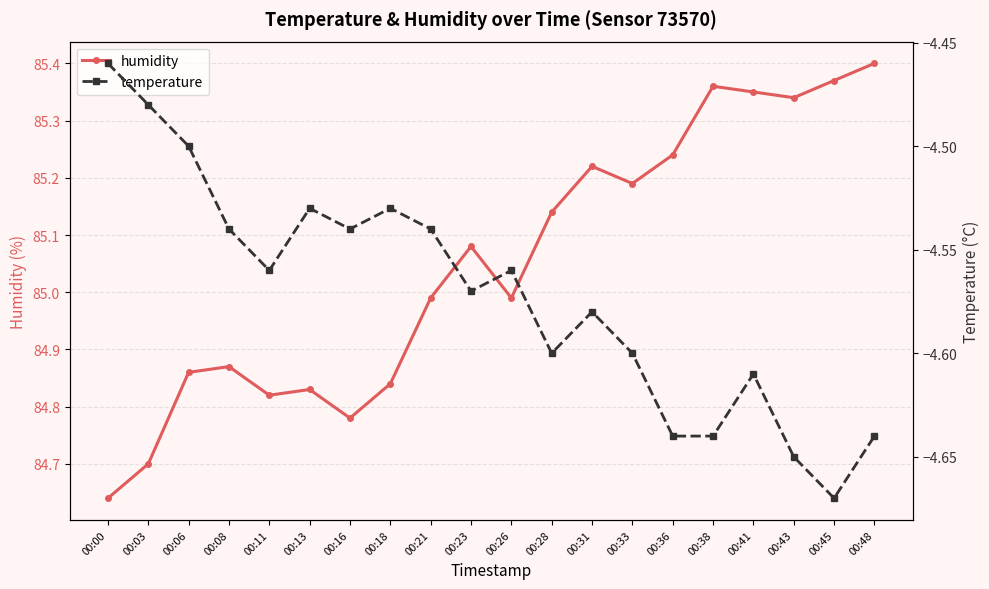

What is the maximum value for humidity?

85.4